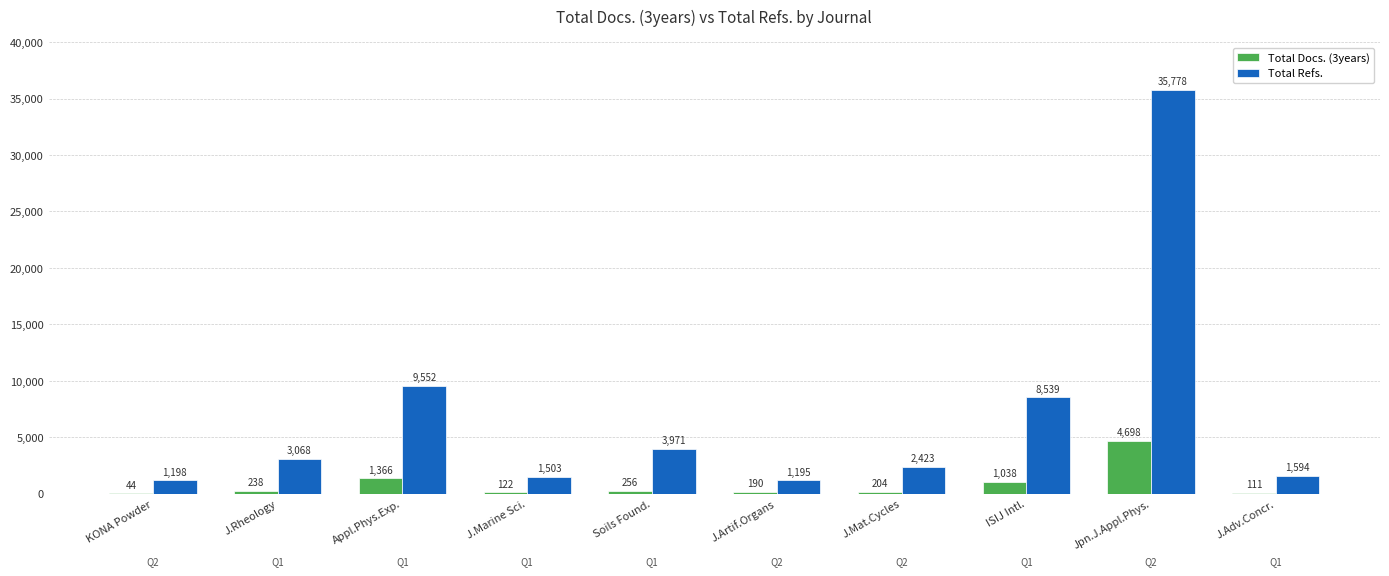

How many data points does each series have?

10